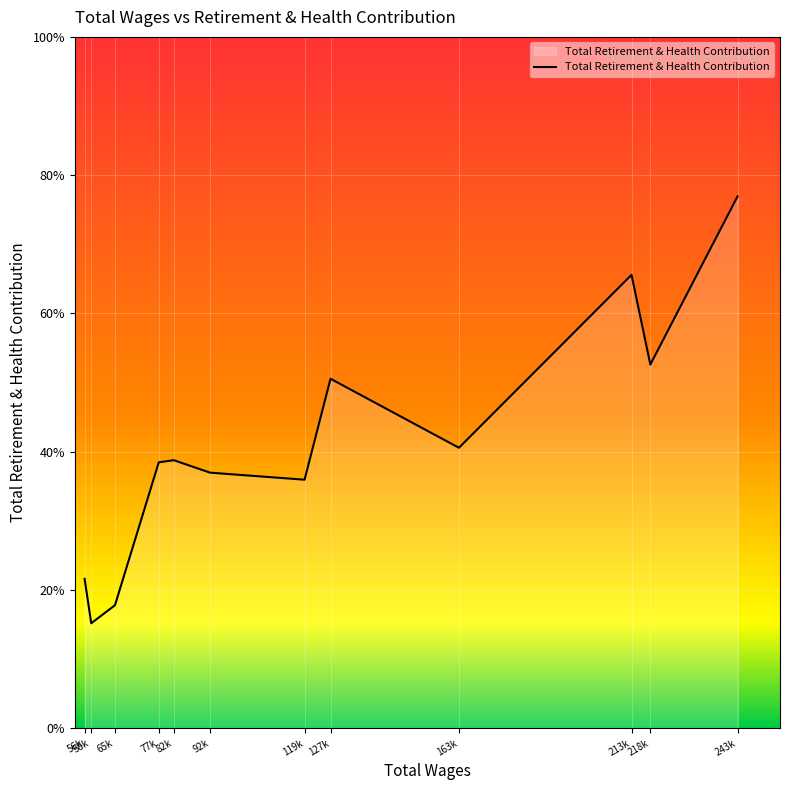

Does the chart display data point markers on the line(s)?

No